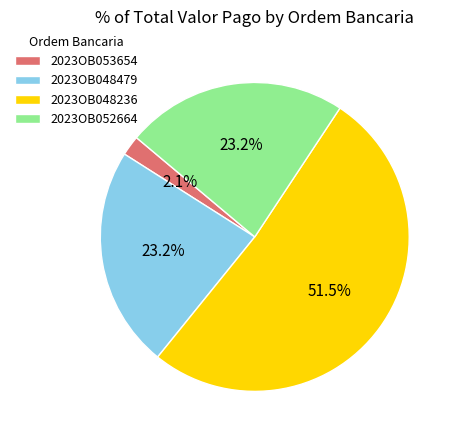

What portion of the pie excludes 2023OB052664?

76.8%